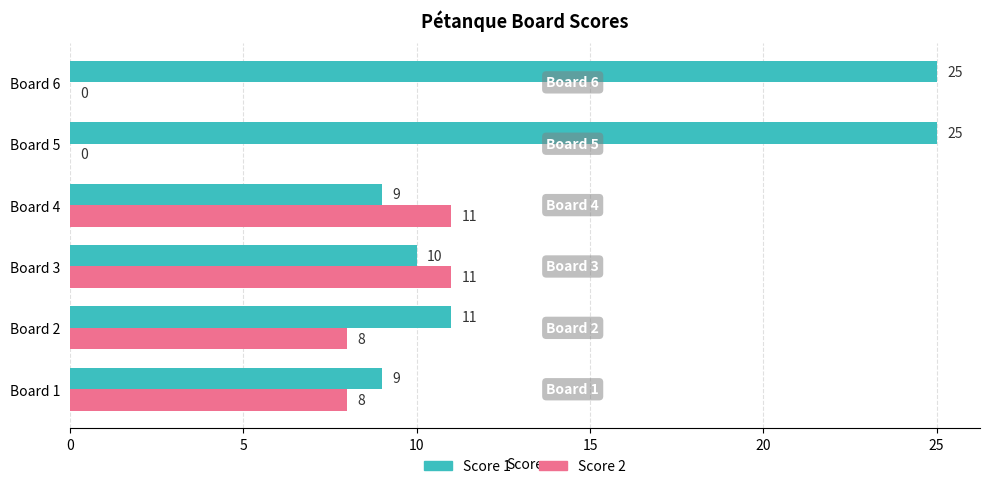

What is the total value across all series at Board 6?

25